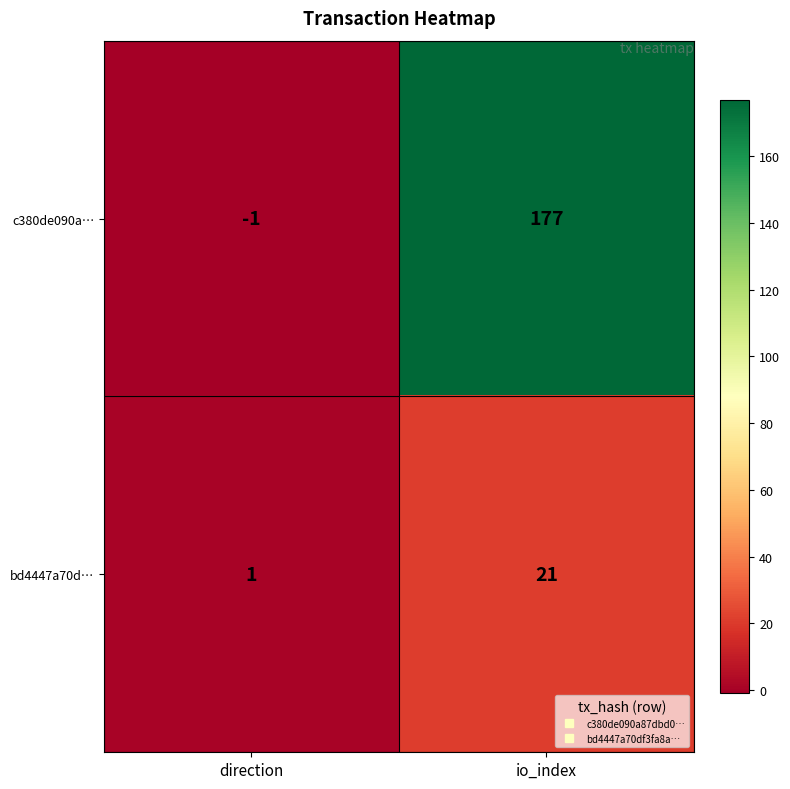

Between direction and io_index, which series saw the biggest shift?

c380de090a…